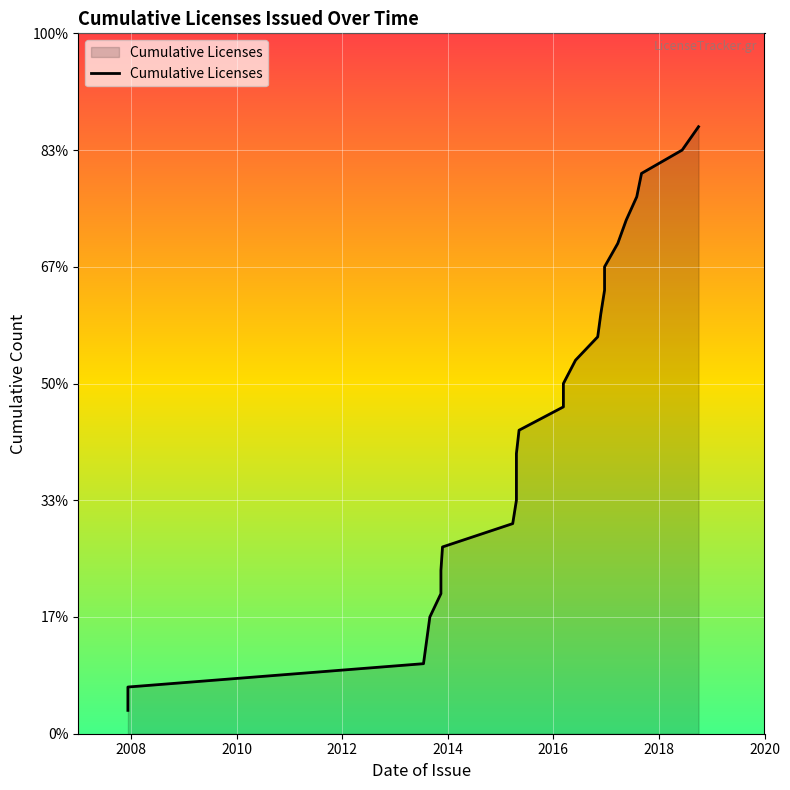

True or false: the data has more than 2 interior local peaks.

False